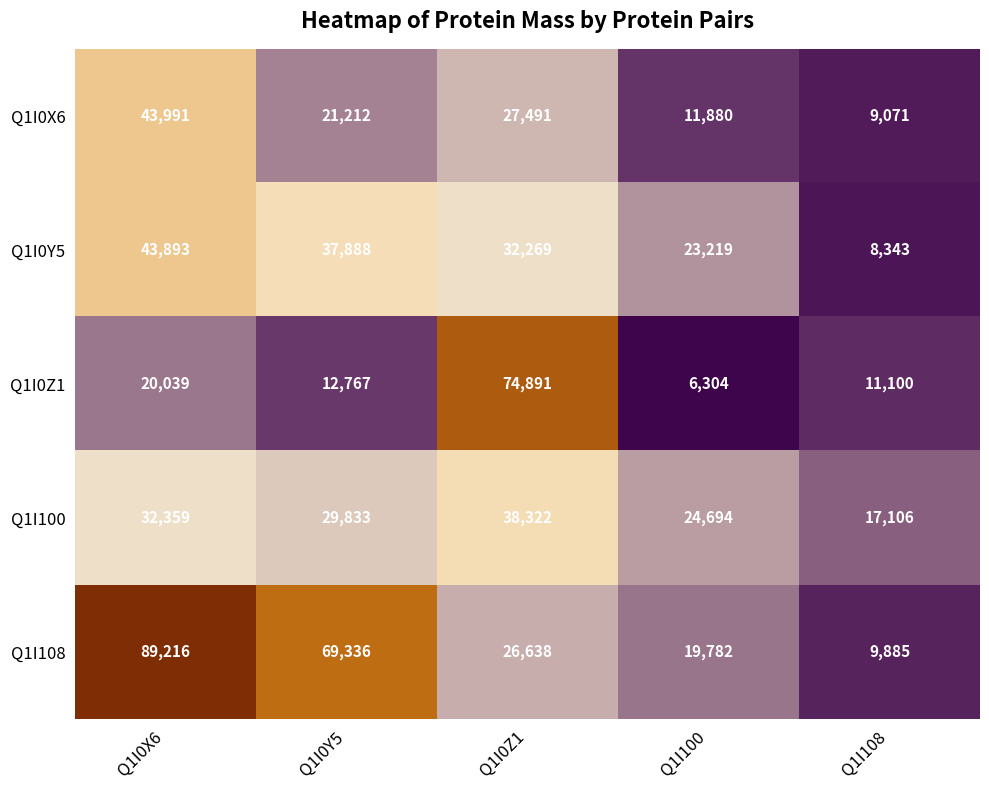

Between Q1I100 and Q1I108, which series saw the biggest shift?

Q1I0Y5